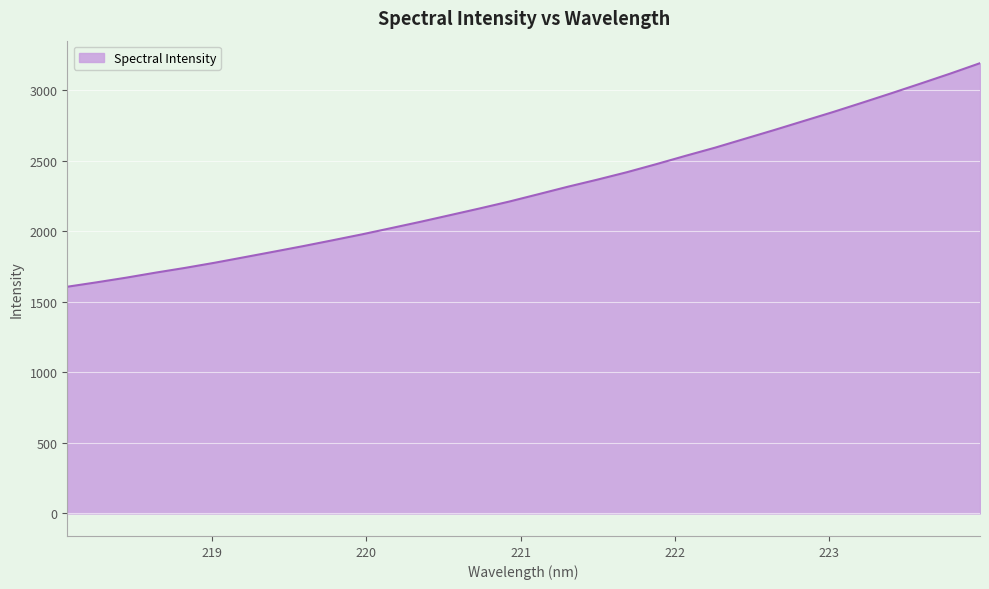

What is the maximum value shown in the chart?

3193.1